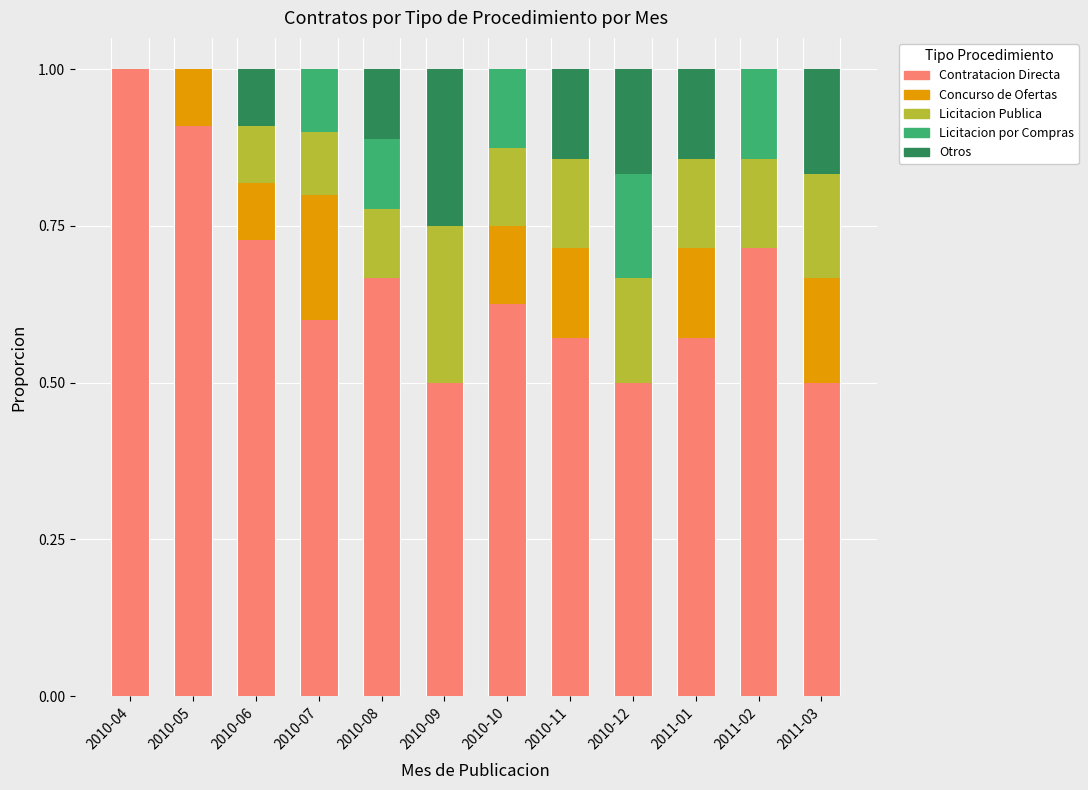

What is the maximum value for Contratacion Directa?

1.0